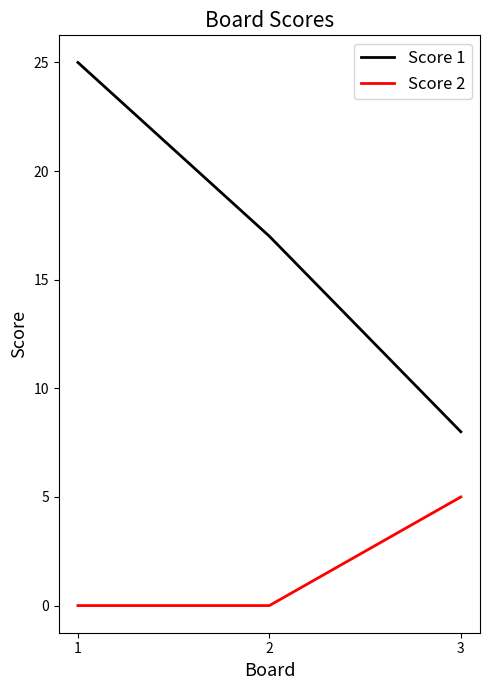

Is it true that Score 2 equals -2 at 2?

False